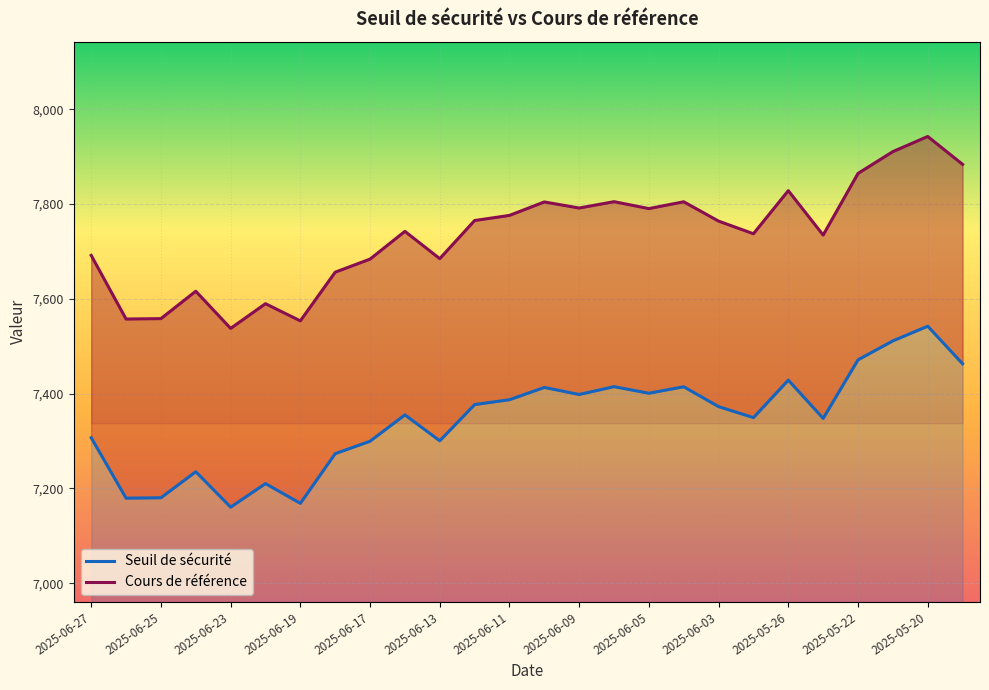

How many distinct data groups are displayed?

2